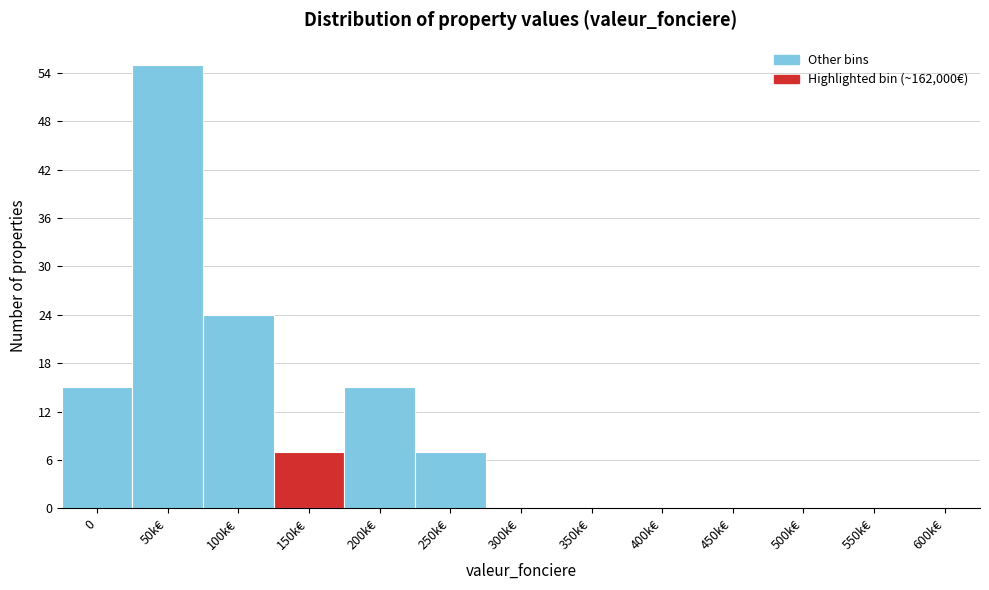

Reading left to right, what are all the values shown in this chart?

0=15	50k€=55	100k€=24	150k€=7	200k€=15	250k€=7	300k€=0	350k€=0	400k€=0	450k€=0	500k€=0	550k€=0	600k€=0